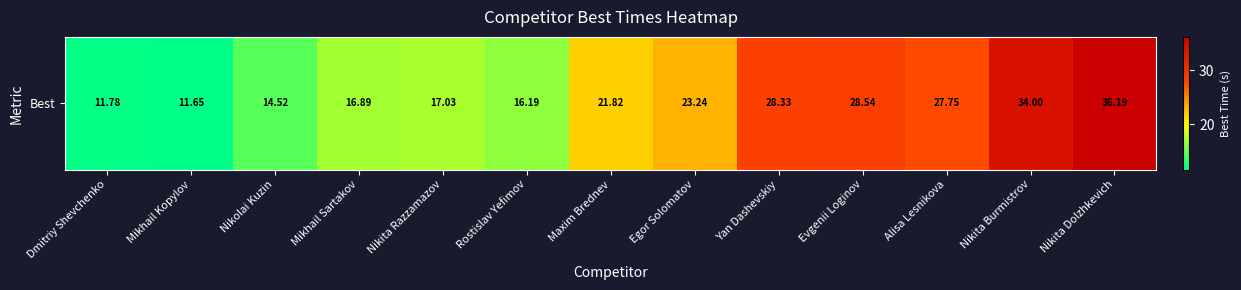

What value does the data have at Mikhail Kopylov?

11.7